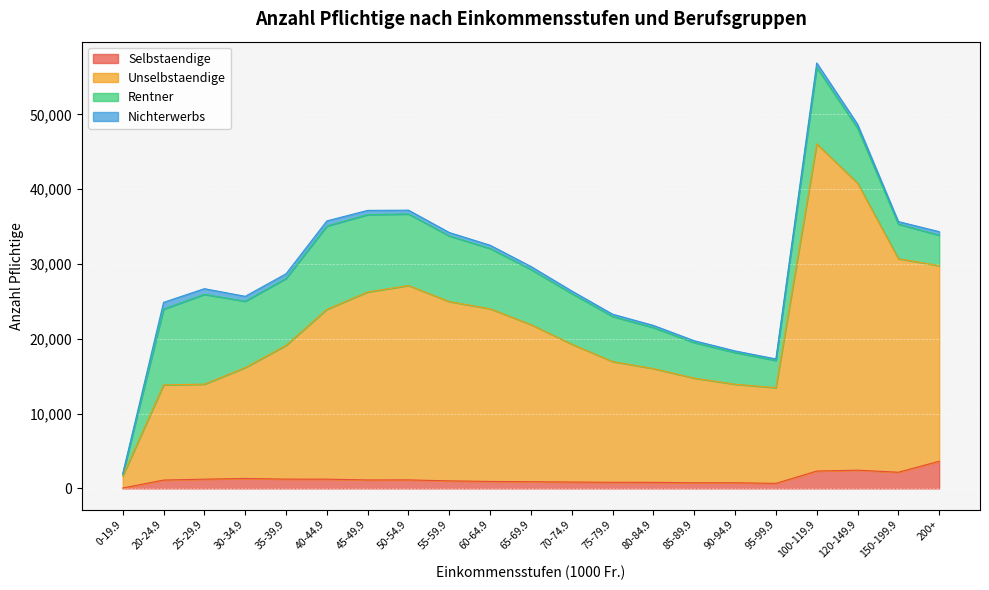

At how many categories does at least one series exceed 20107?

10